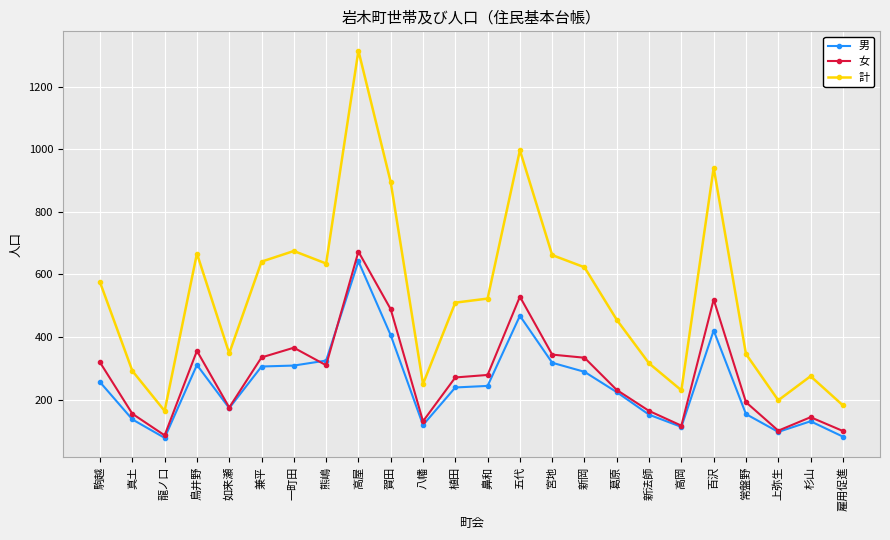

What is the minimum value for 女?

86